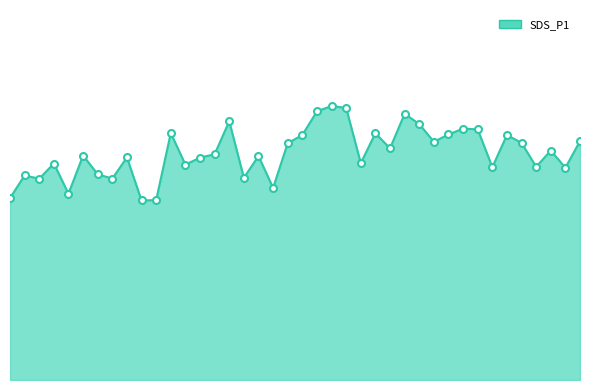

Reading left to right, list all the values displayed in this chart.

33.2	37.3	36.7	39.5	34.0	40.9	37.5	36.7	40.6	32.7	32.8	45.0	39.3	40.5	41.2	47.2	36.9	40.8	35.0	43.2	44.7	49.0	50.0	49.6	39.5	45.0	42.2	48.5	46.7	43.4	44.8	45.8	45.7	38.8	44.7	43.2	38.9	41.8	38.7	43.6